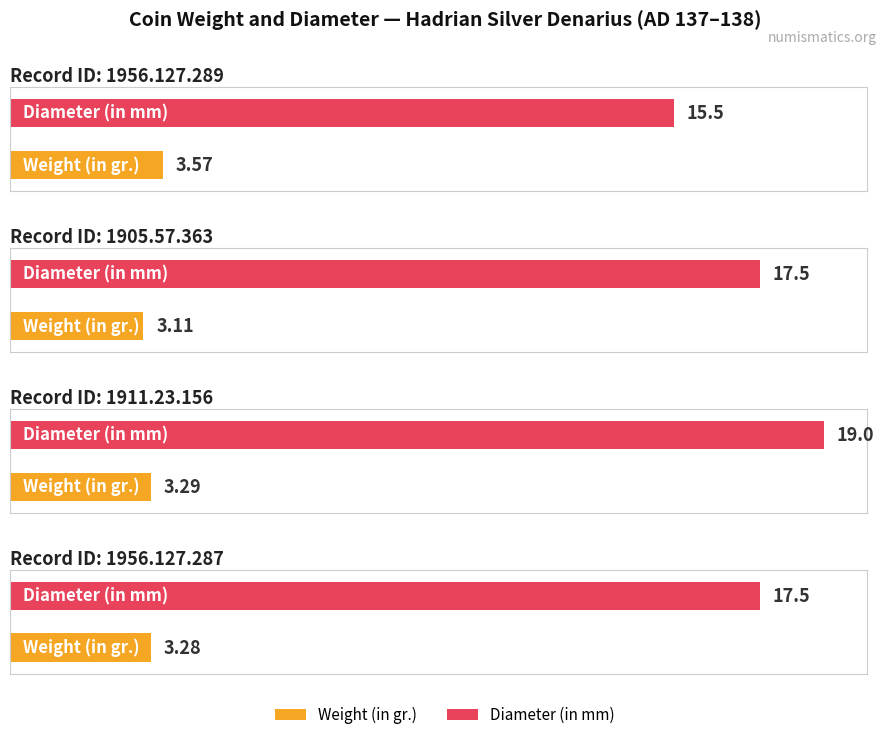

What are all the series names shown in the legend?

Weight (in gr.), Diameter (in mm)